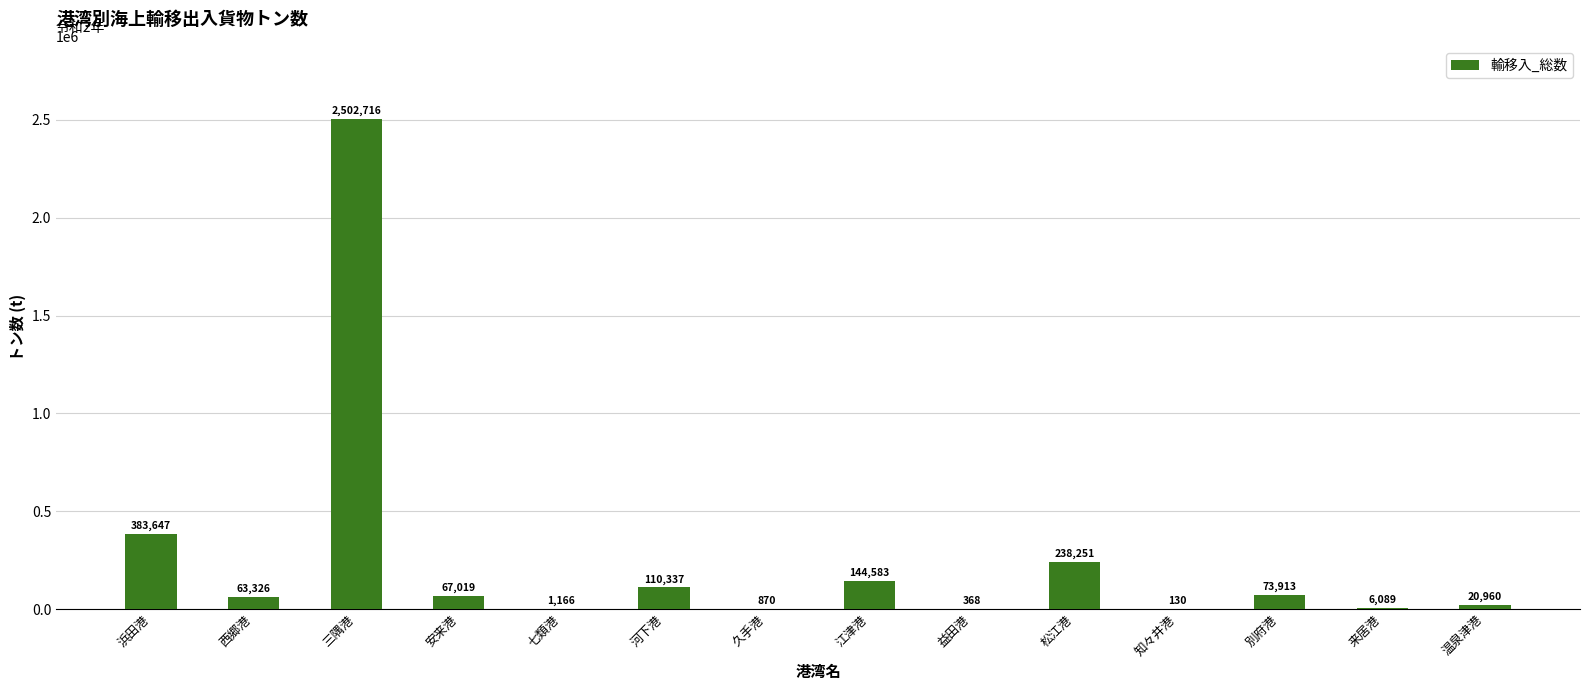

Reading right to left, what are all the values shown in this chart?

温泉津港=20960	来居港=6089	別府港=73913	知々井港=130	松江港=238251	益田港=368	江津港=144583	久手港=870	河下港=110337	七類港=1166	安来港=67019	三隅港=2502716	西郷港=63326	浜田港=383647